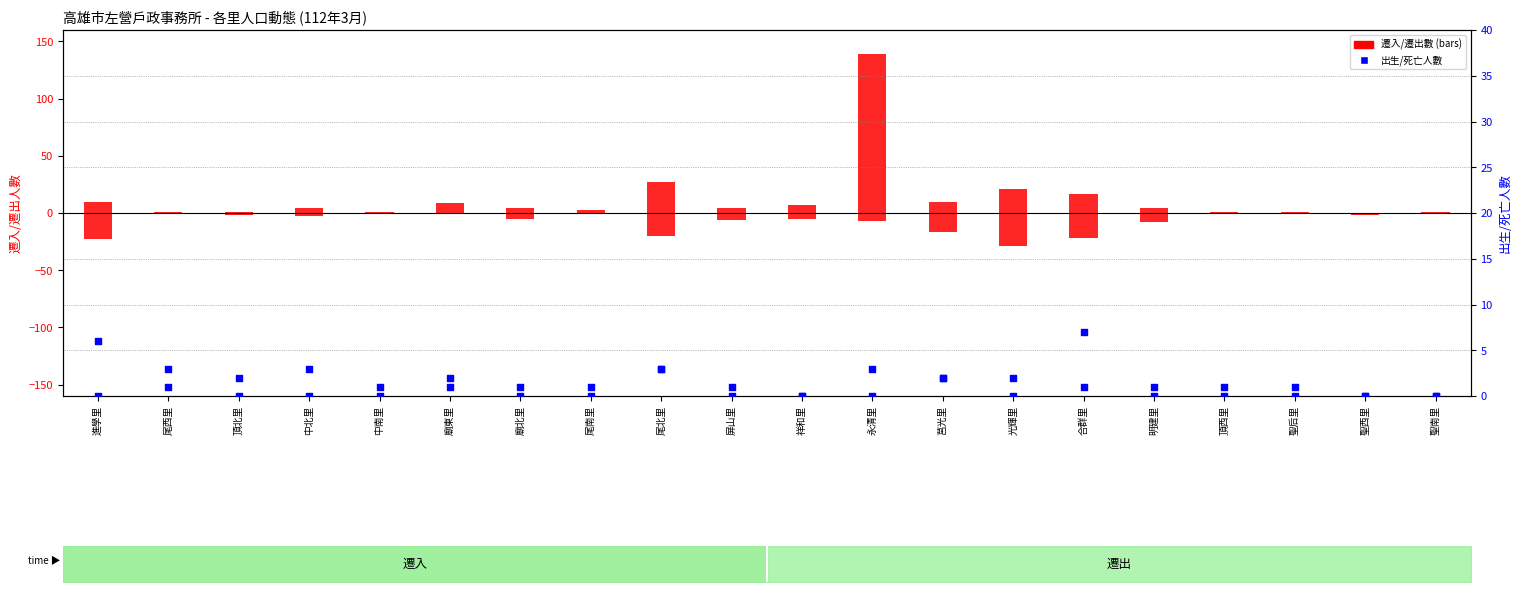

Which series contains the lowest Y value?

遷出數